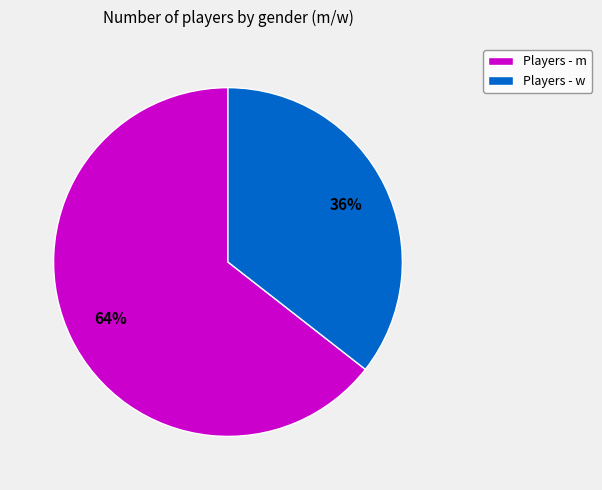

Is it true that Players - w is 30% of the pie?

False